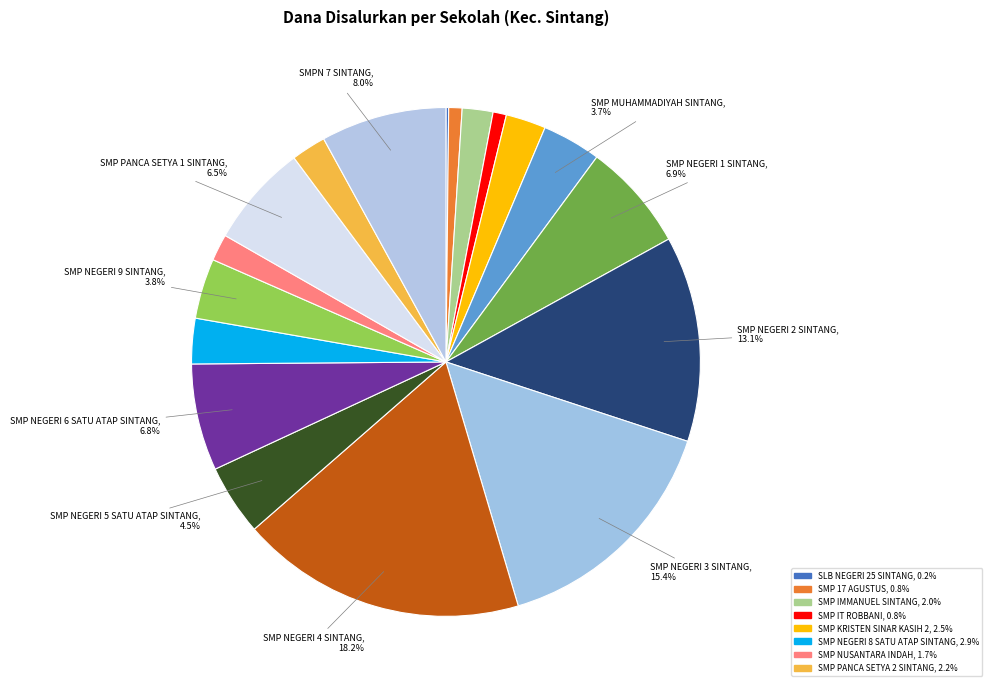

Count the number of slices in the pie.

18